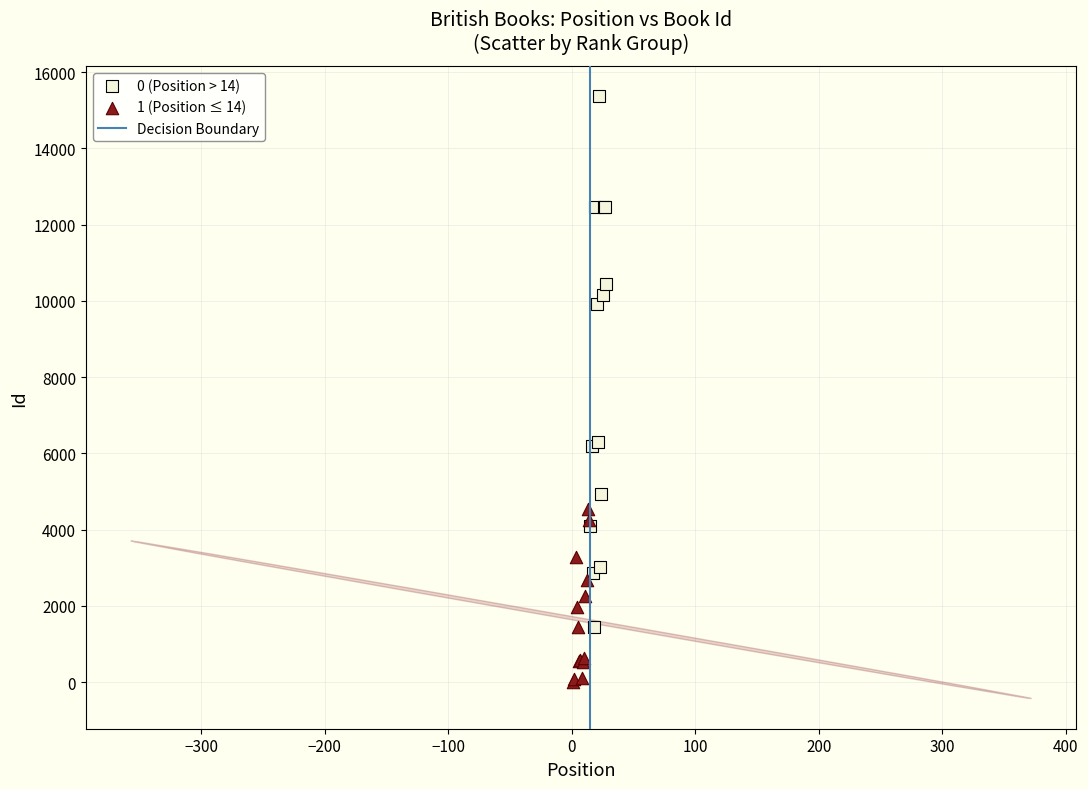

Which series has the widest spread of Y values?

0 (Position > 14)